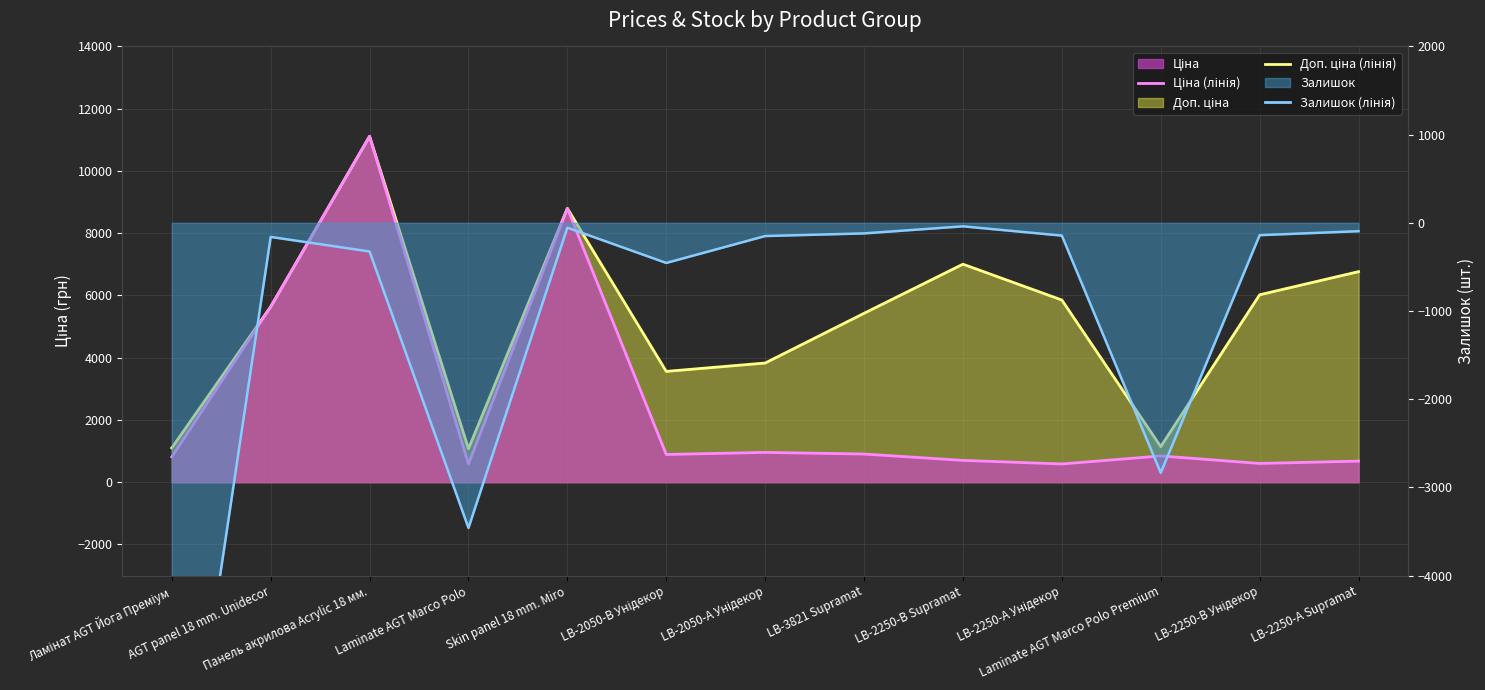

How many data points does each series have?

13